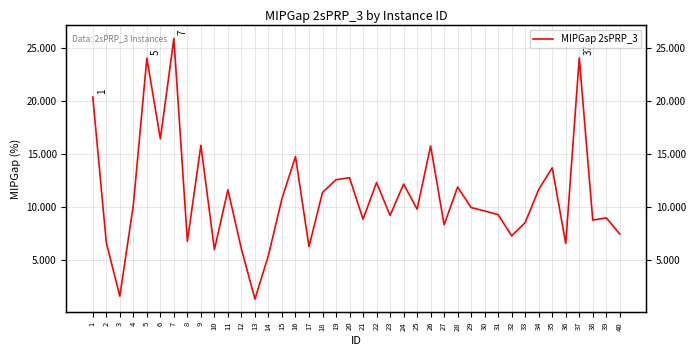

List the labels in order of value, smallest first.

13, 3, 14, 10, 12, 17, 36, 2, 8, 32, 40, 27, 33, 38, 21, 39, 23, 31, 30, 25, 29, 4, 15, 18, 11, 34, 28, 24, 22, 19, 20, 35, 16, 26, 9, 6, 1, 5, 37, 7